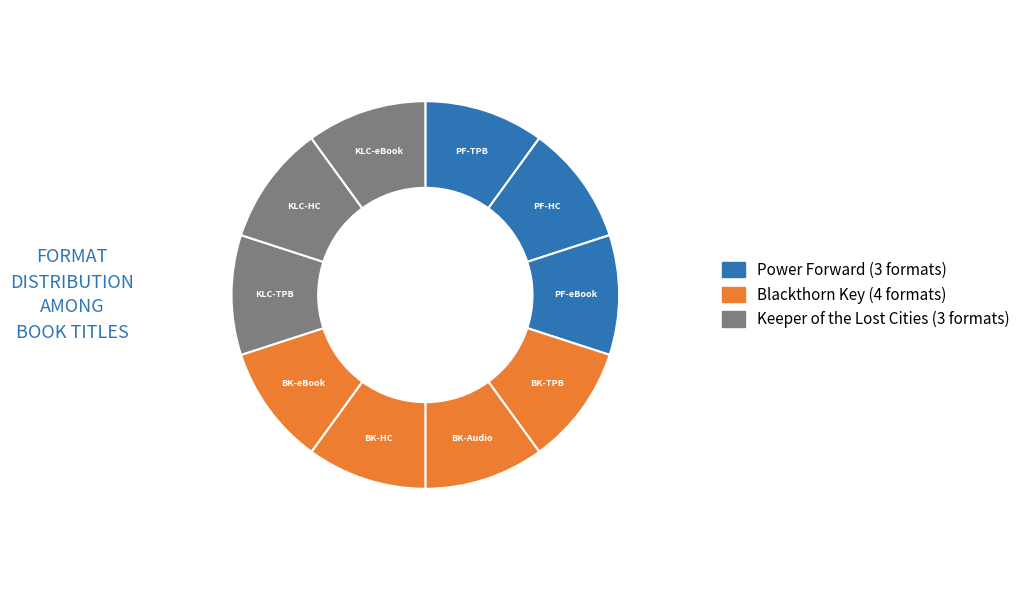

Which slice is the largest?

Blackthorn Key (Trade Paperback)